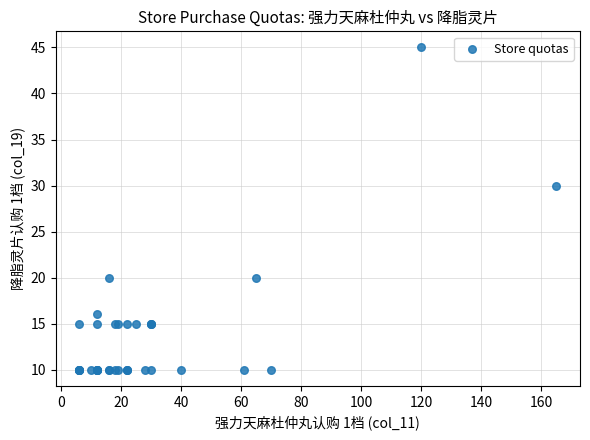

What Y value in the scatter plot is closest to 27?

30